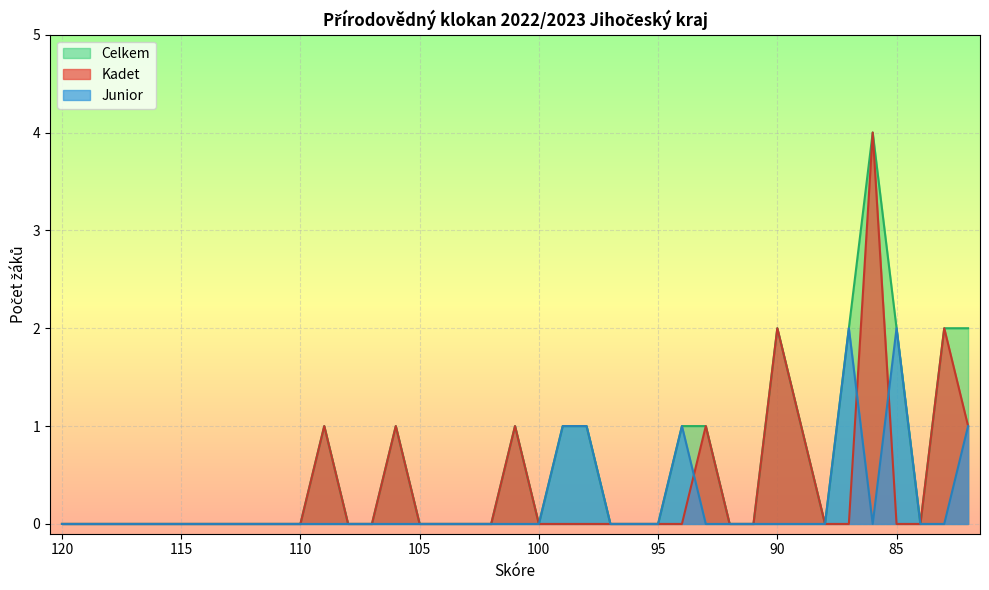

At which category does Celkem reach its first local peak?

109